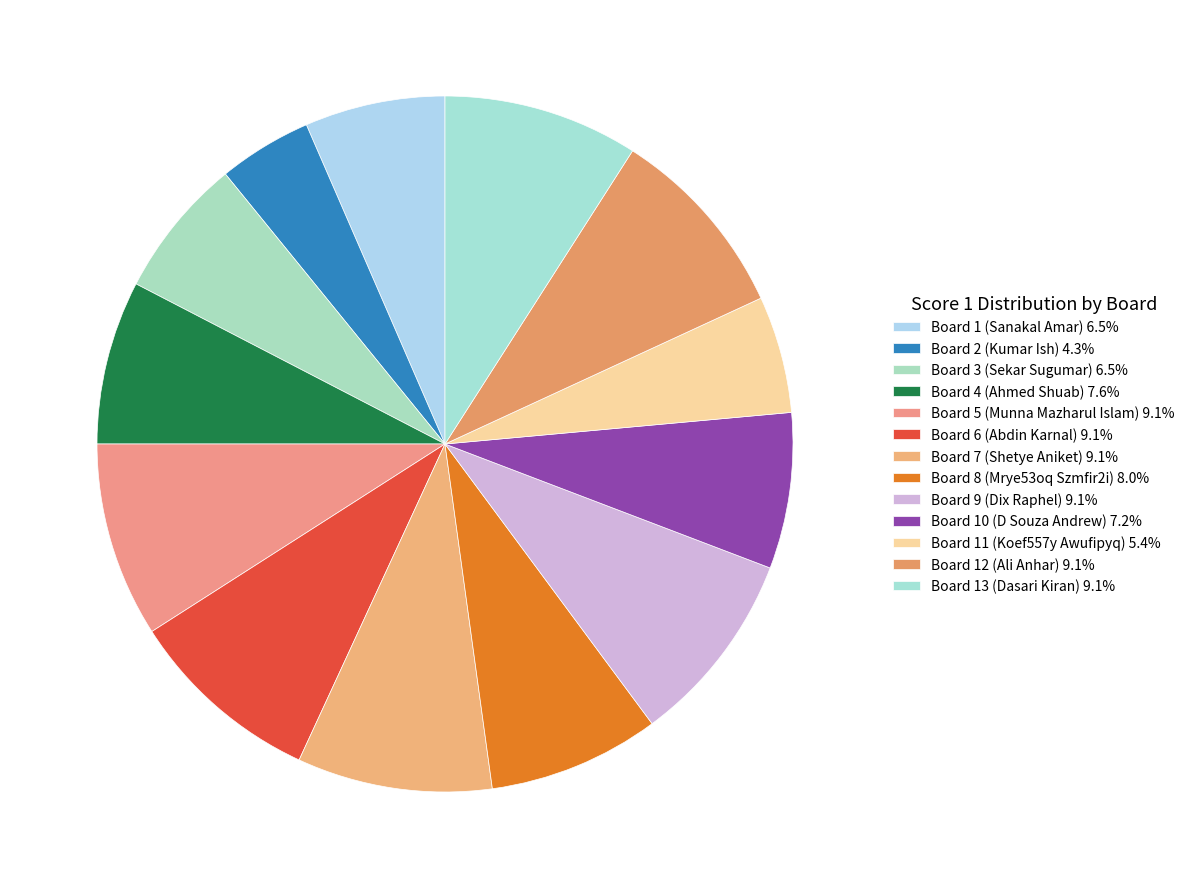

Is the sum of Board 4 (Ahmed Shuab) and Board 13 (Dasari Kiran) greater than half?

No